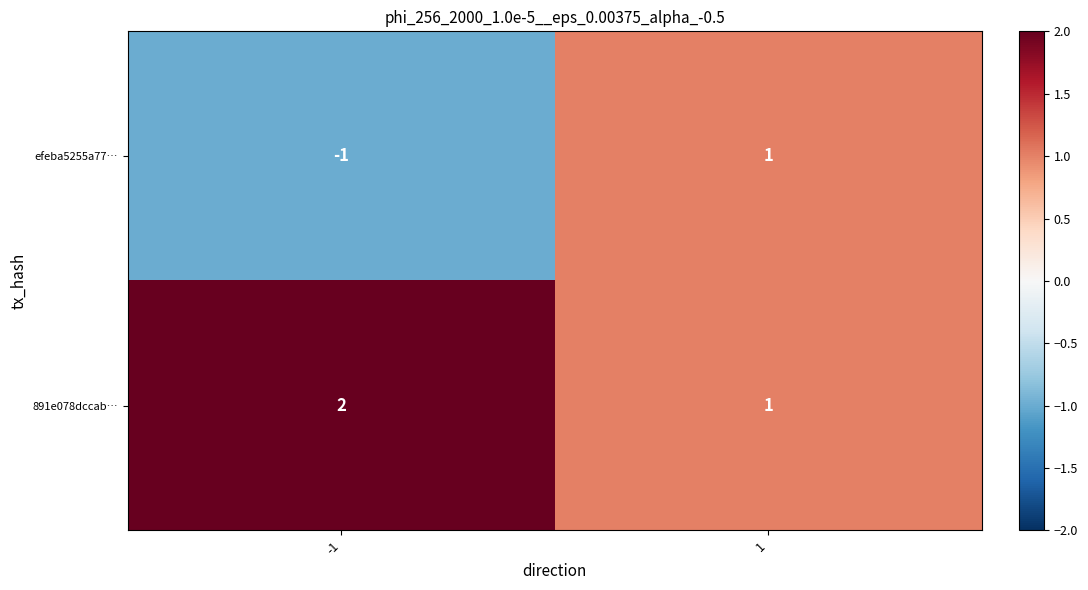

Is it true that 891e078dccab… equals 2 at -1?

True